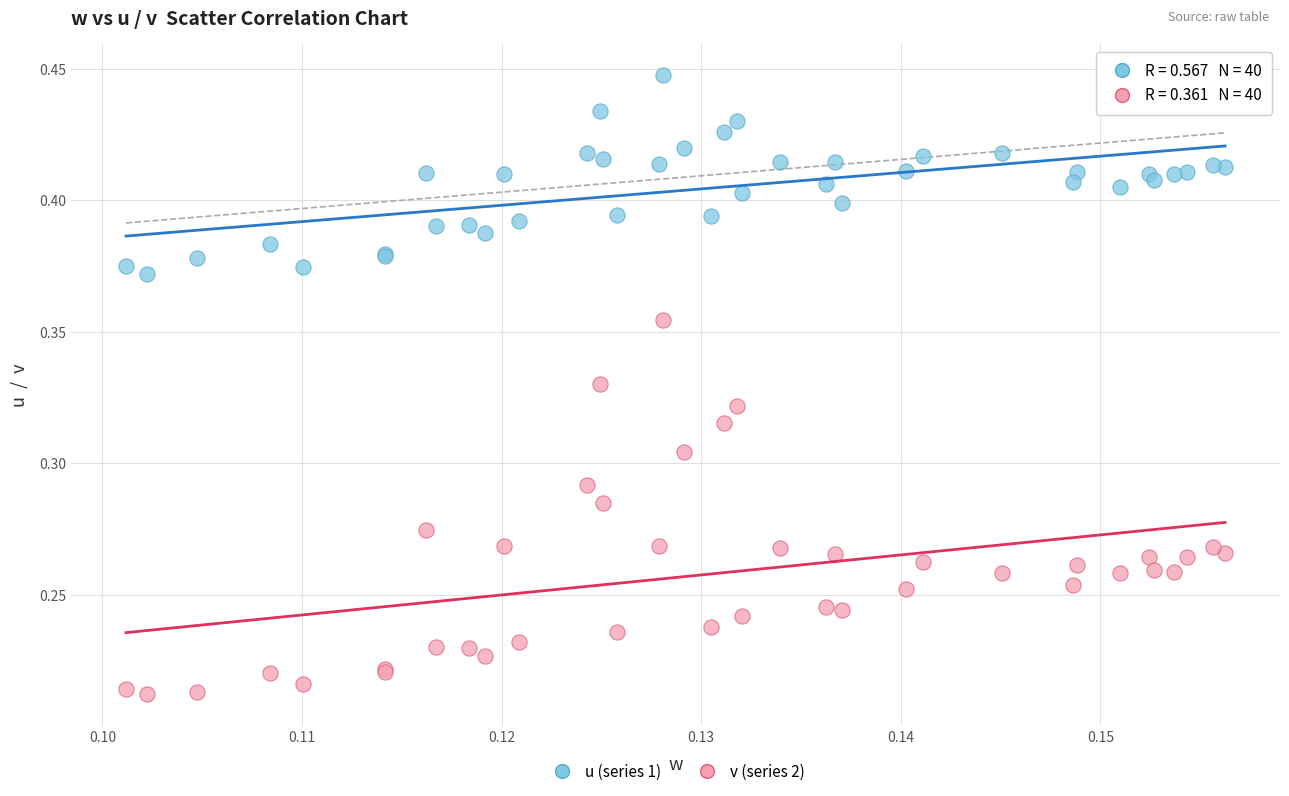

Which series has the widest spread of Y values?

v (series 2)